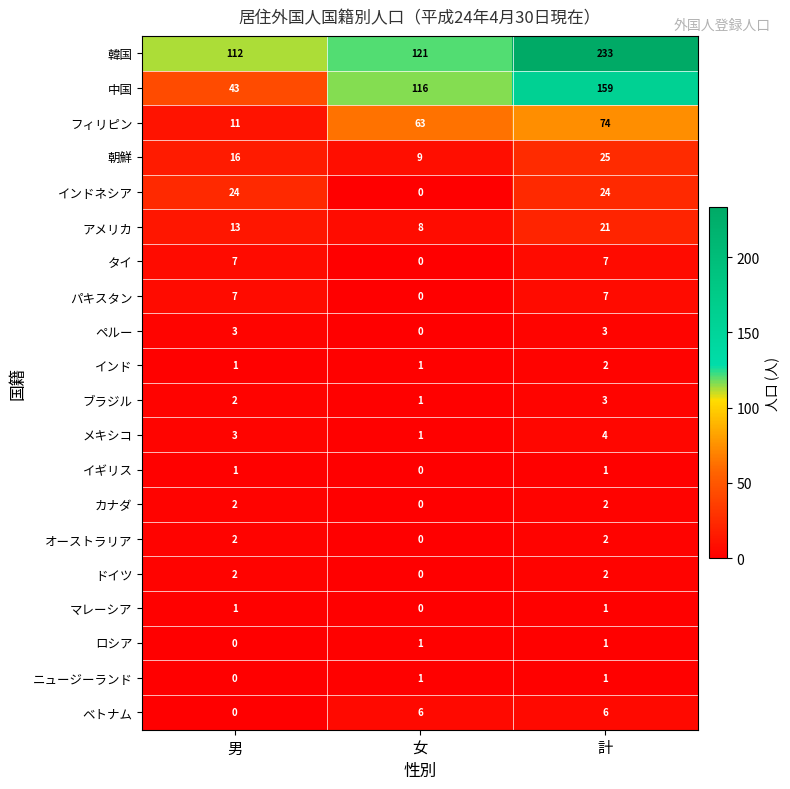

Which category has the highest value across all series?

計